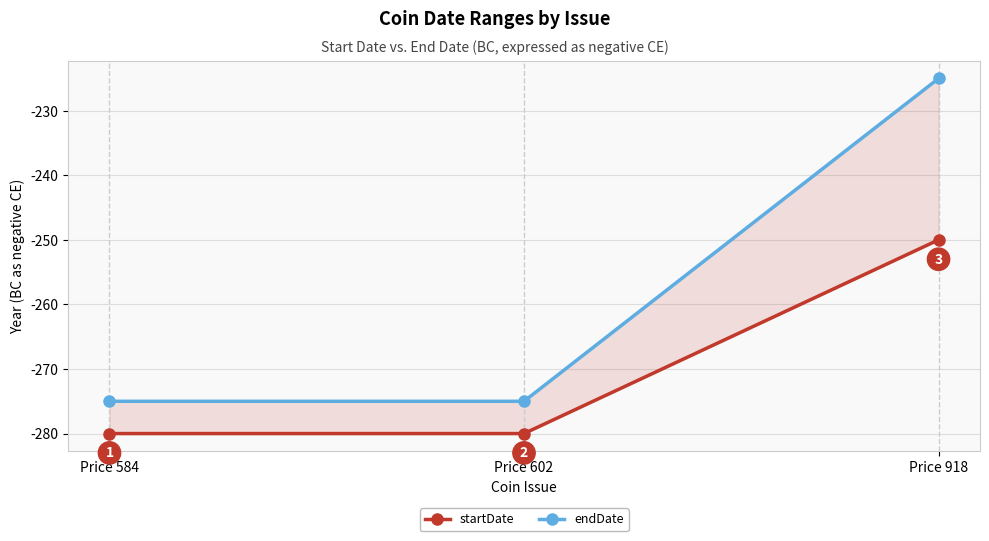

What is the difference between the endDate values at Price 918 and Price 584?

50